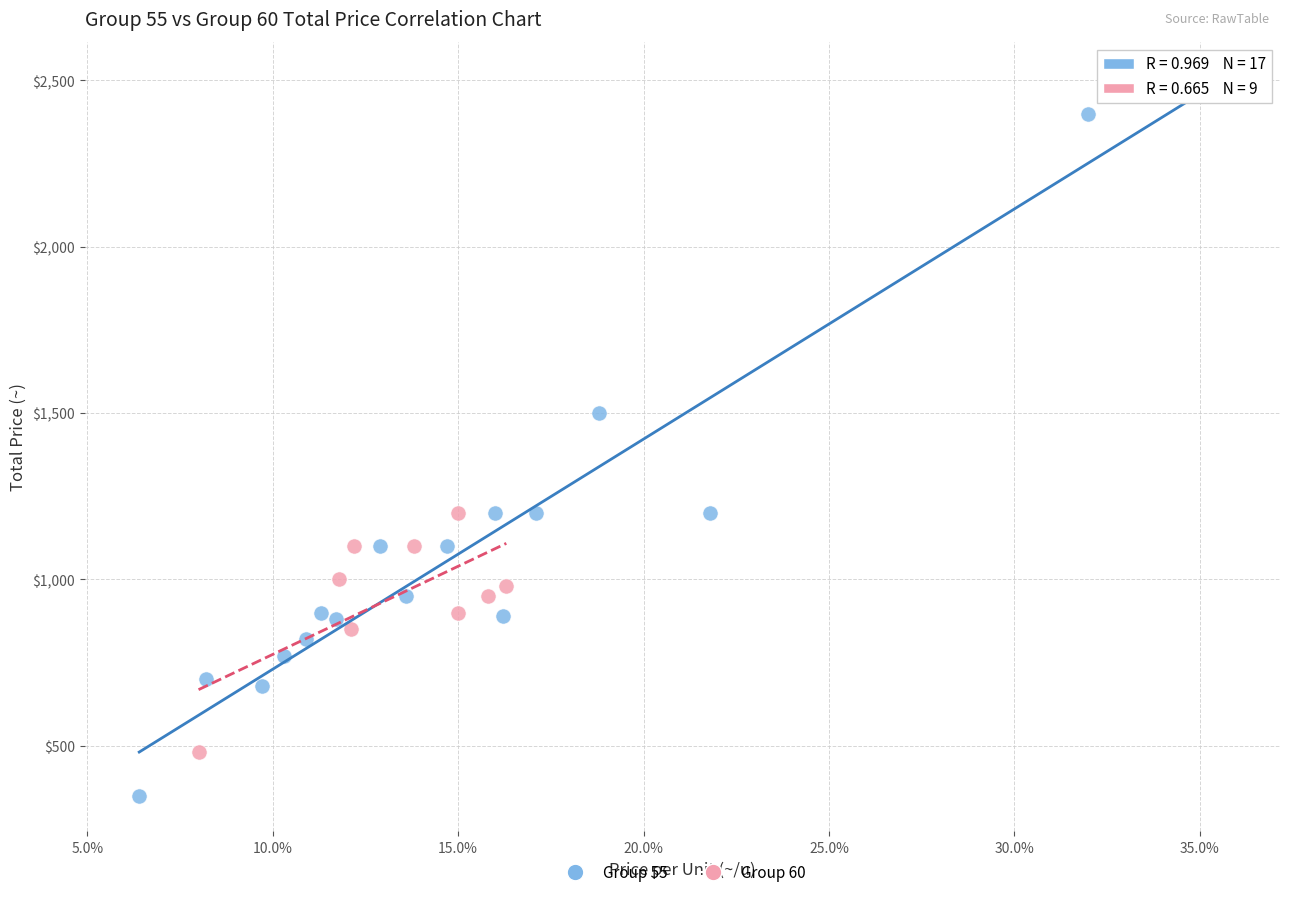

What are all the series names shown in the legend?

Group 55, Group 60